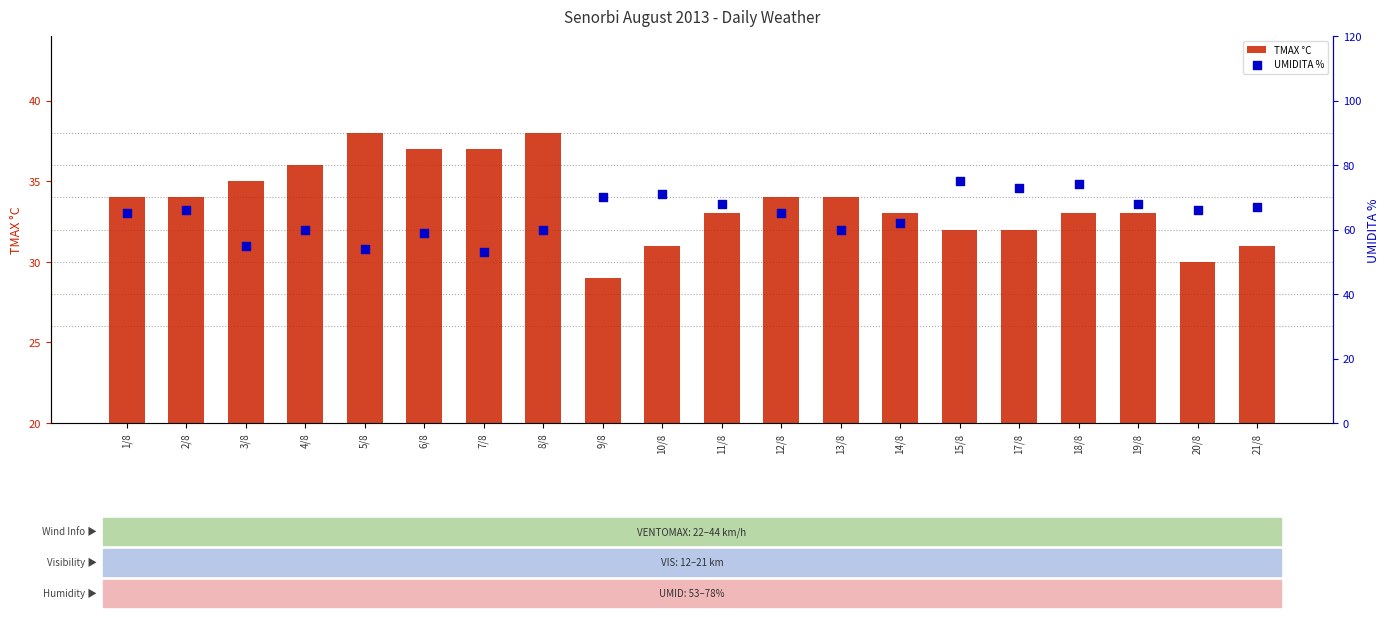

At which category is the sum across all series the highest?

15/8